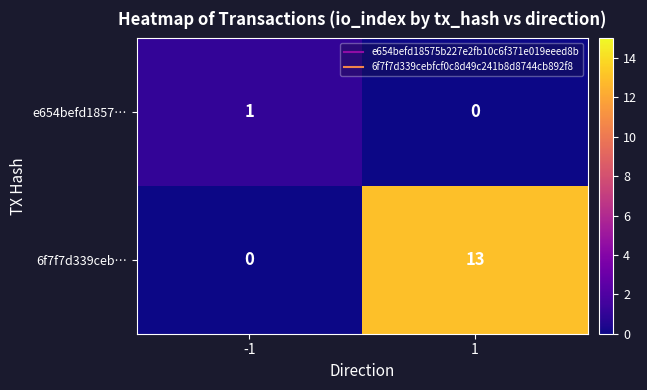

What is the sum of the 6f7f7d339ceb… values at -1 and 1?

13